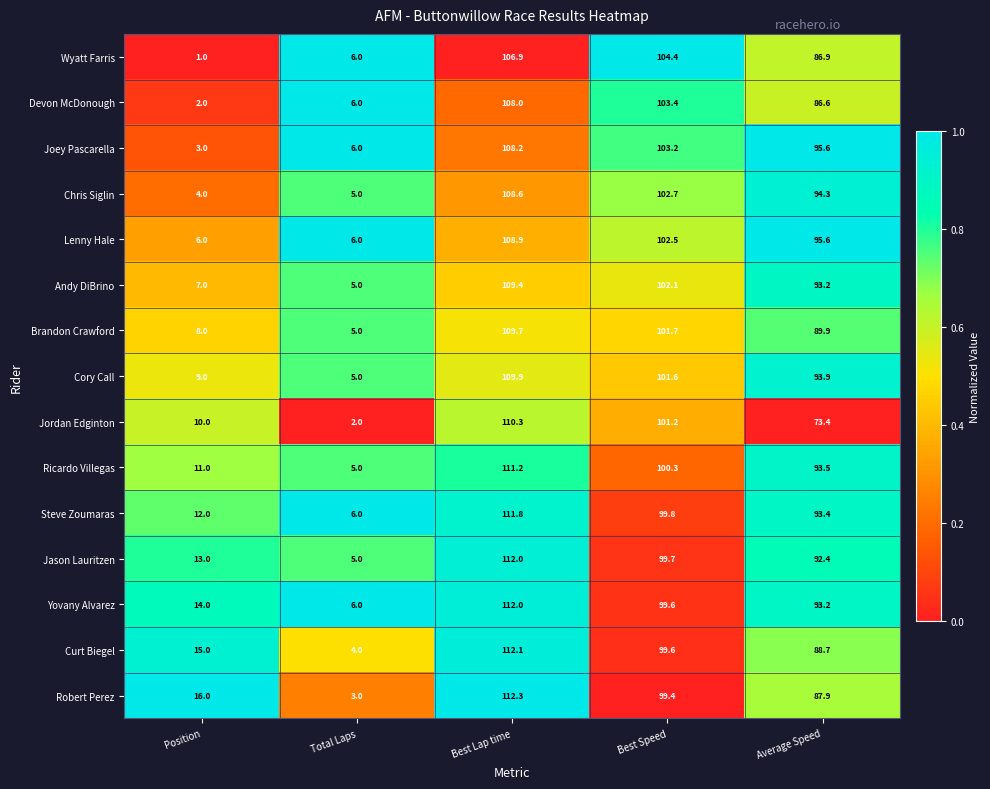

Is it true that Brandon Crawford equals 13.7 at Position?

False